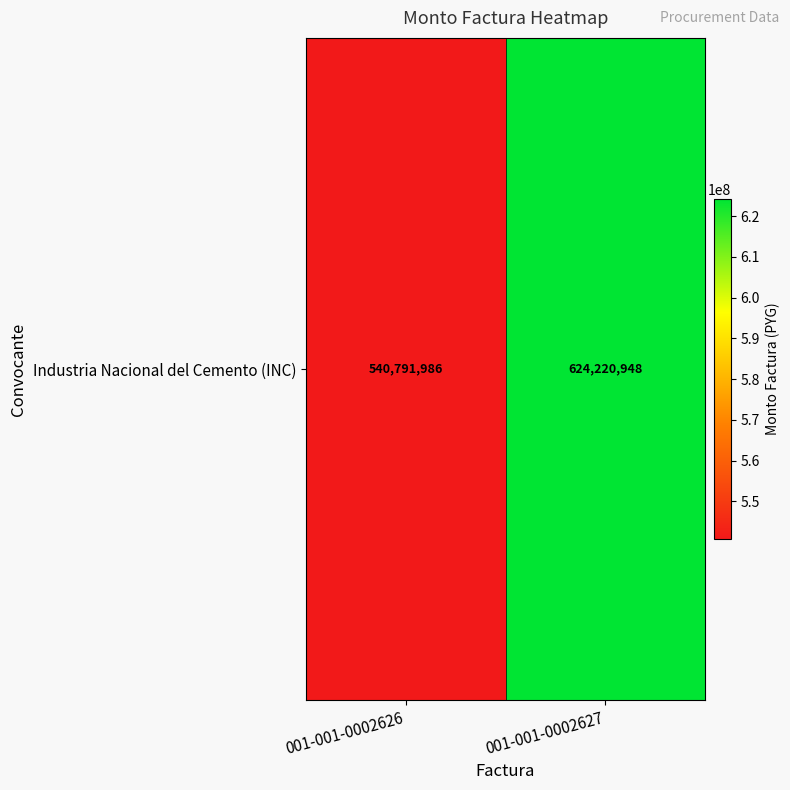

Approximately how many times larger is the value at 001-001-0002626 compared to 001-001-0002627?

0.9